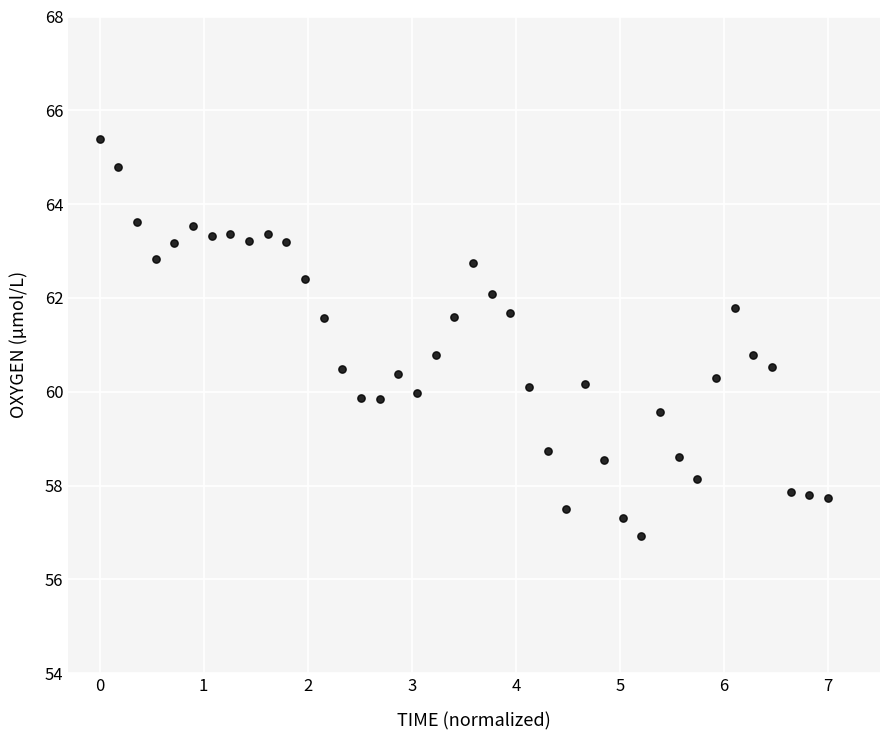

What is the range of X values (max minus min)?

7.0